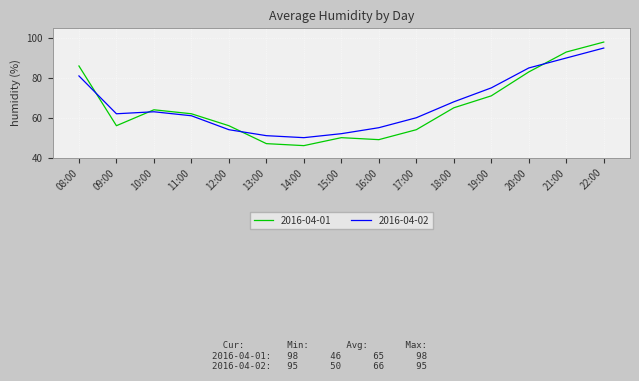

What is the difference between the 2016-04-01 values at 11:00 and 17:00?

8